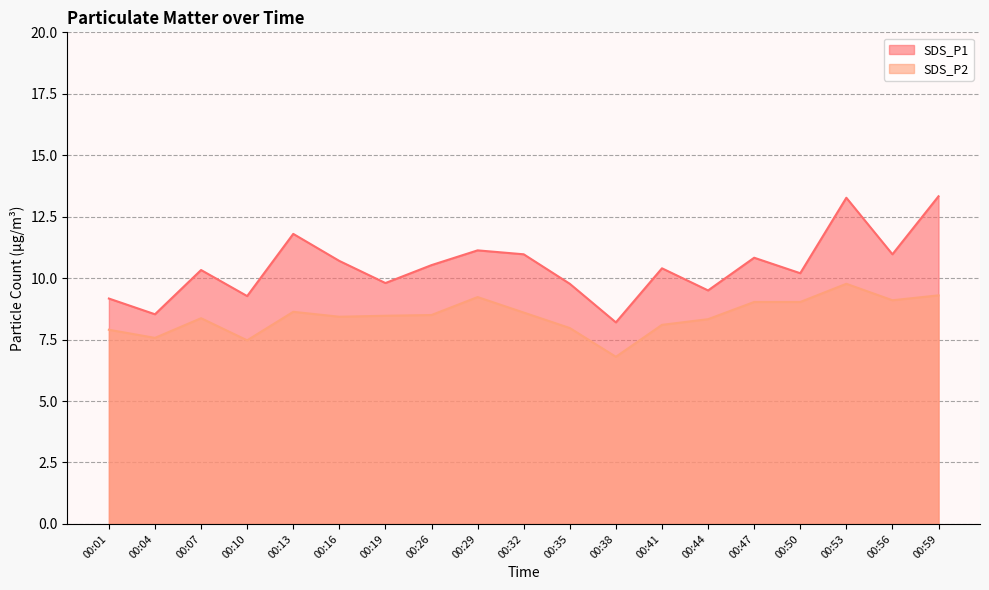

Which series has the largest total across all categories?

SDS_P1